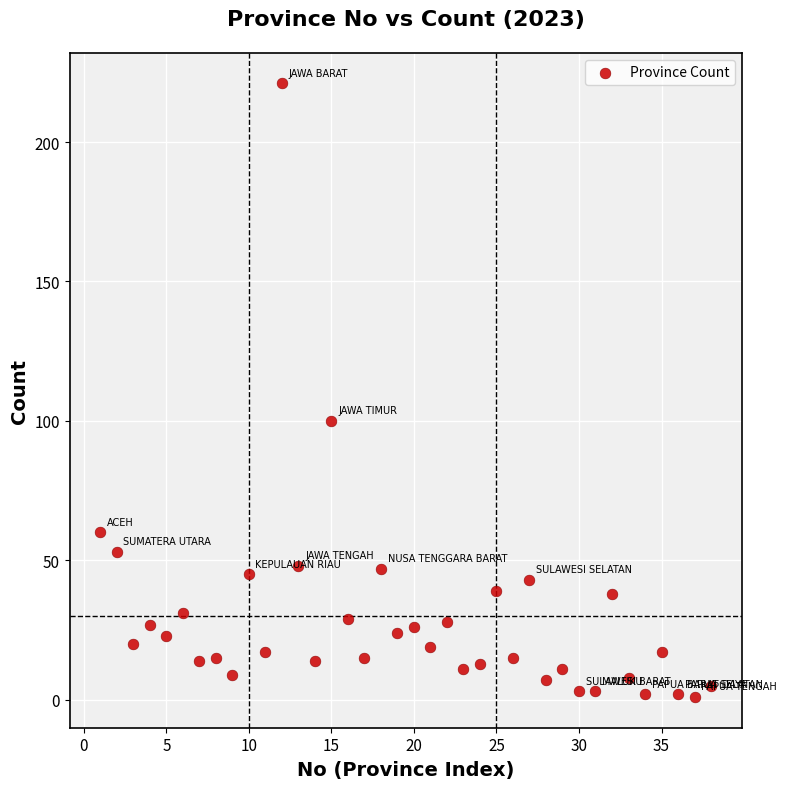

What Y value in the scatter plot is closest to 111?

100